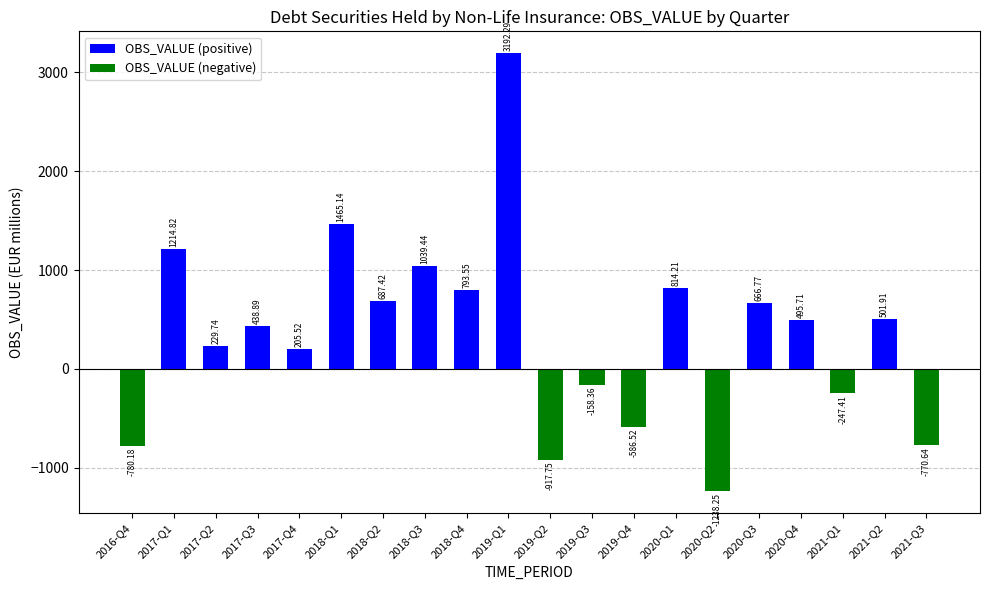

The OBS_VALUE (positive) series shows 164.8 at 2021-Q2. True or false?

False